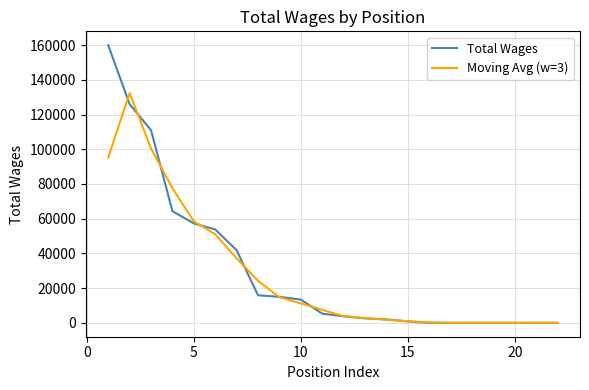

What is the difference between the second highest and second lowest values in the Total Wages series?

125944.0